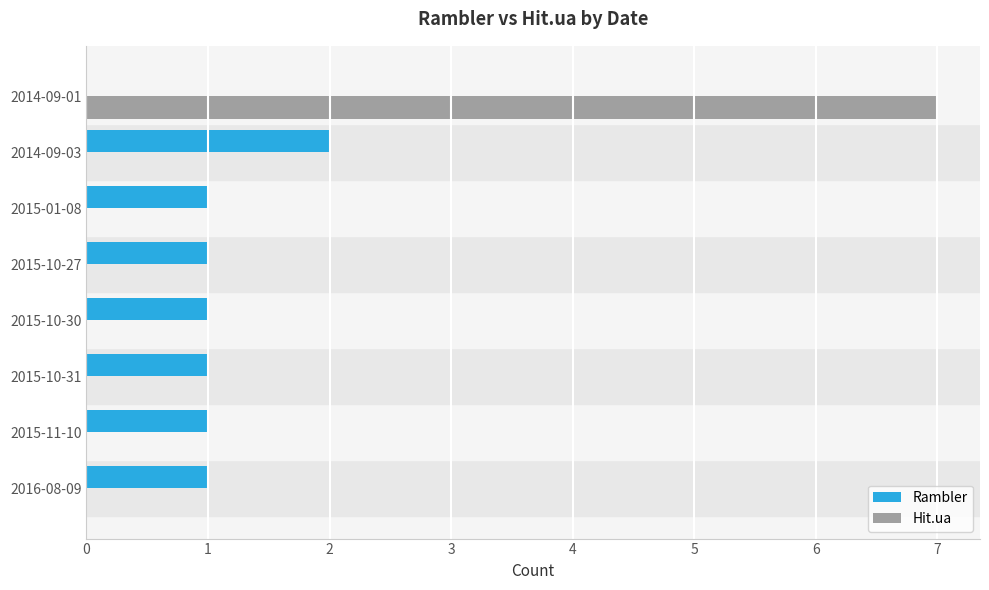

Which series changed the most between 2016-08-09 and 2014-09-03?

Rambler